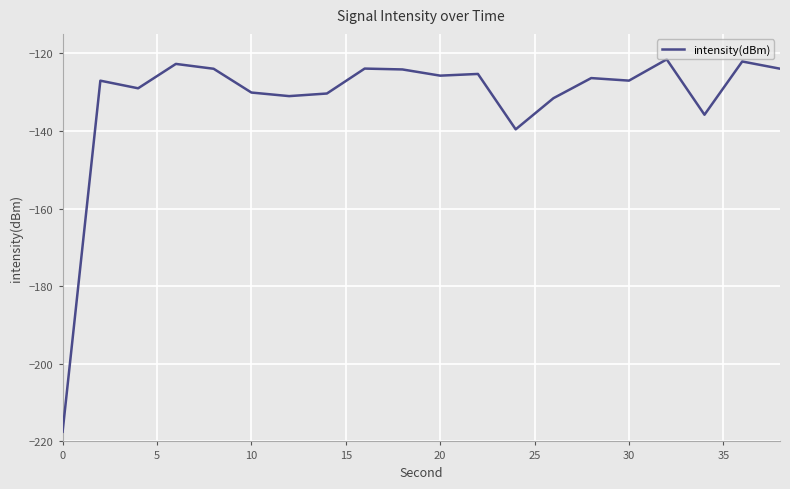

What is the smallest value displayed?

-217.5